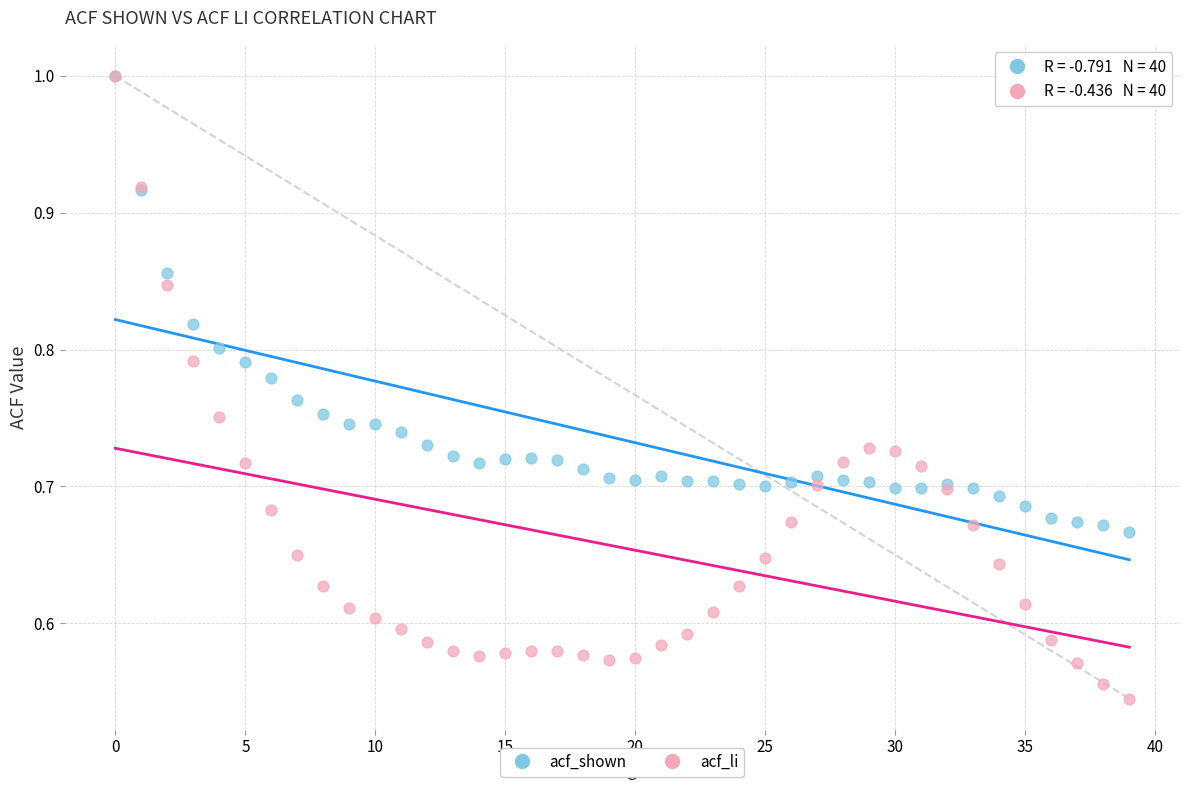

What are all the series names shown in the legend?

acf_shown, acf_li